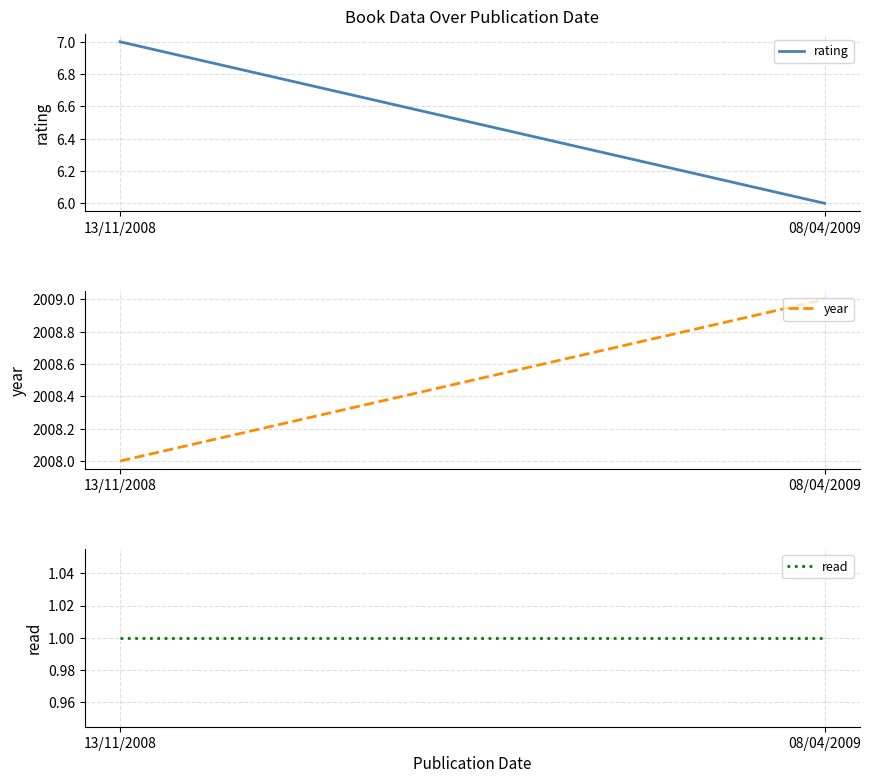

What is the label of the 1st point from the right?

08/04/2009